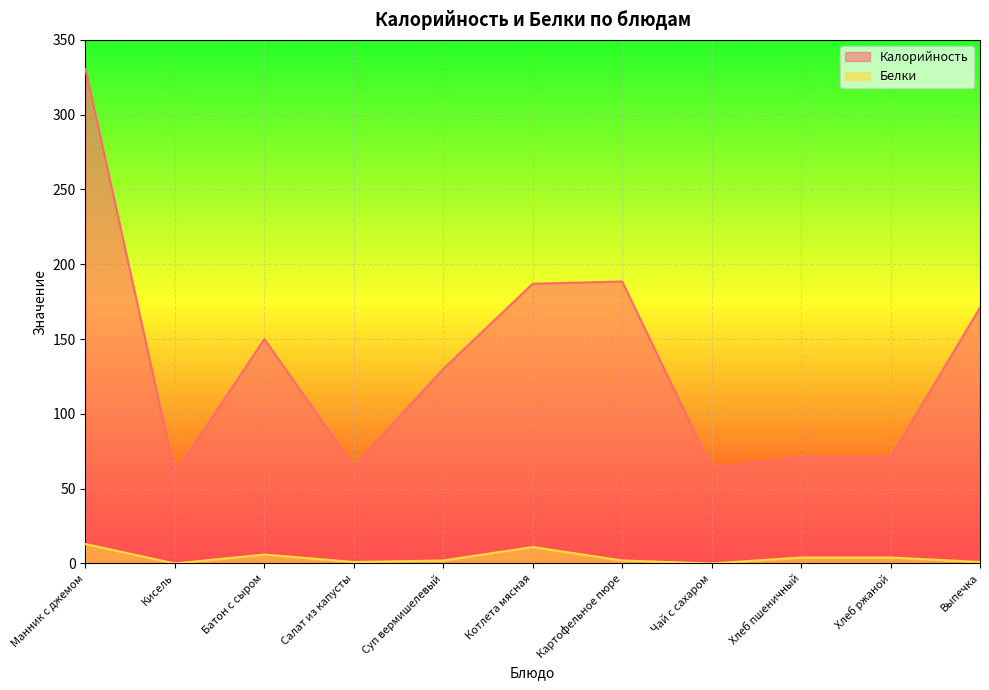

Rank the series at Картофельное пюре from lowest to highest value.

Белки, Калорийность